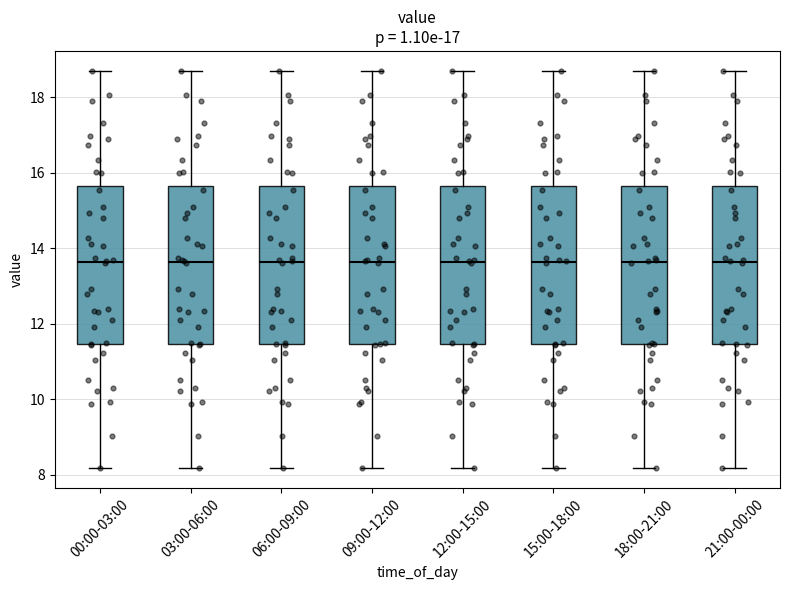

Where does the lower whisker of the box for 21:00-00:00 end on the y-axis? The values are not printed on the chart, so give them approximately, as read against the axis.

8.2